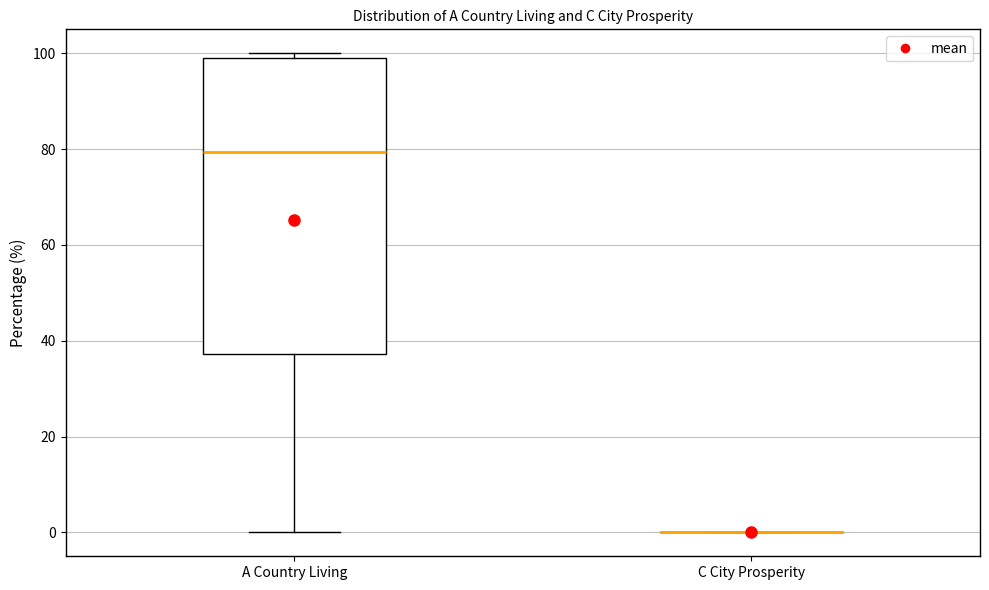

Reading left to right, transcribe this box plot: for each box, give where its median line is, the range the box spans, and where its two whiskers end, as read against the y-axis. The values are not printed on the chart, so give them approximately, as read against the axis.

A Country Living: median 80, box 38 to 100, whiskers 0 to 100 (just above the box's upper edge)
C City Prosperity: box collapsed to a line at 0, whiskers 0 to 0